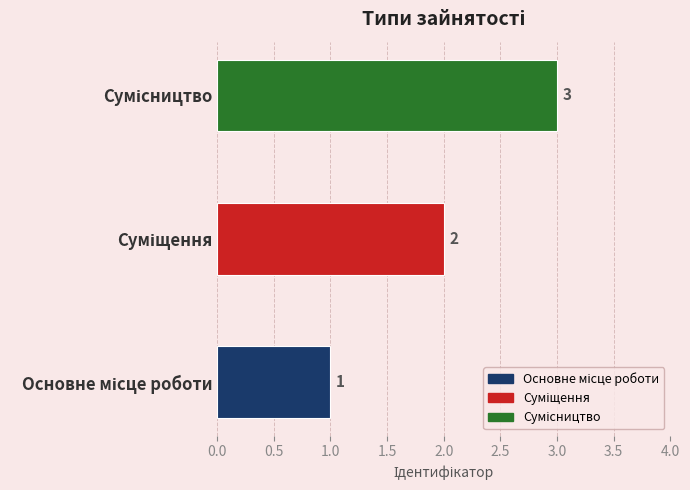

How many values are below 2?

1